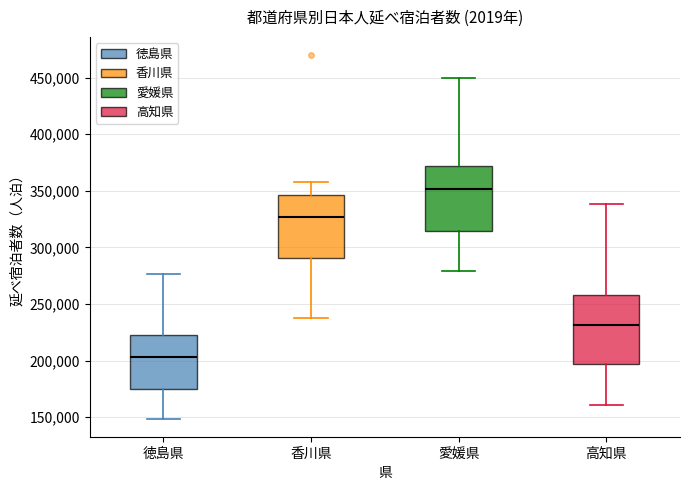

Reading left to right, read every box against the y-axis: the position of its median line, the range the box covers, and the ends of its whiskers. The values are not printed on the chart, so give them approximately, as read against the axis.

徳島県: median 205000, box 175000 to 220000, whiskers 150000 to 275000
香川県: median 325000, box 290000 to 345000, whiskers 240000 to 360000
愛媛県: median 350000, box 315000 to 370000, whiskers 280000 to 450000
高知県: median 230000, box 195000 to 260000, whiskers 160000 to 340000